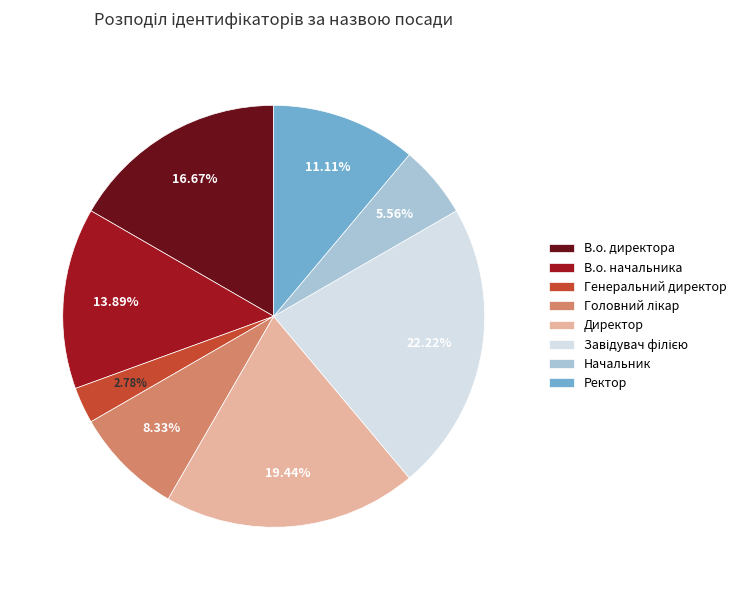

Is Начальник the majority of the pie?

No